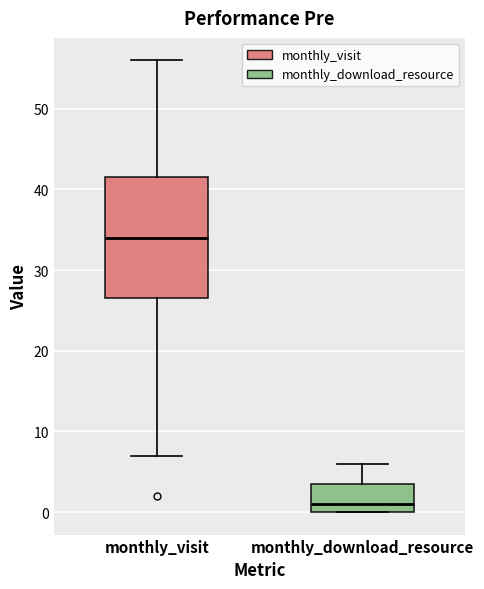

Where is the lower edge of the box for monthly_download_resource on the y-axis? The values are not printed on the chart, so give them approximately, as read against the axis.

0